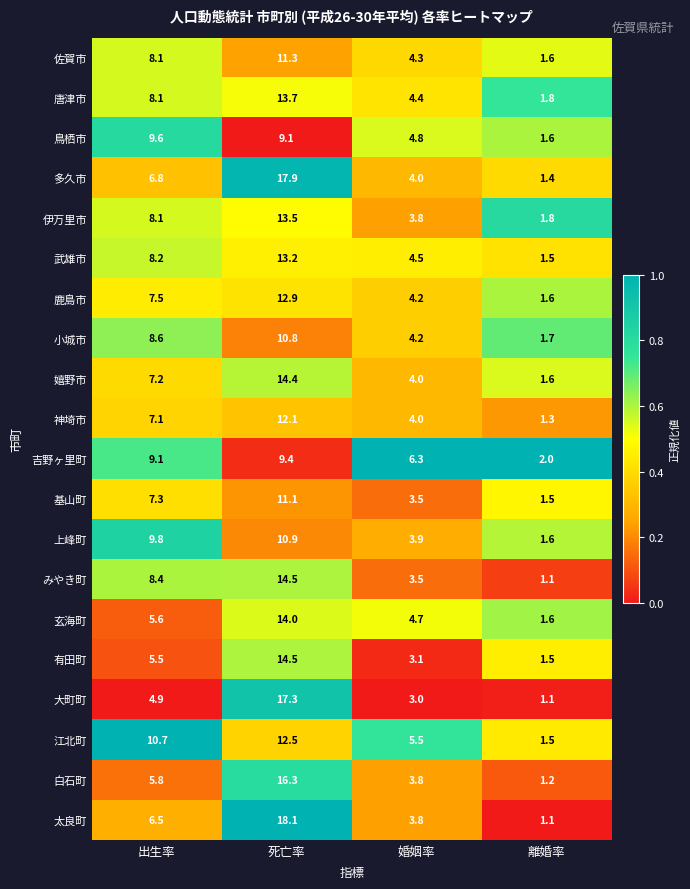

Rank the categories by 基山町 value from highest to lowest.

死亡率, 出生率, 婚姻率, 離婚率